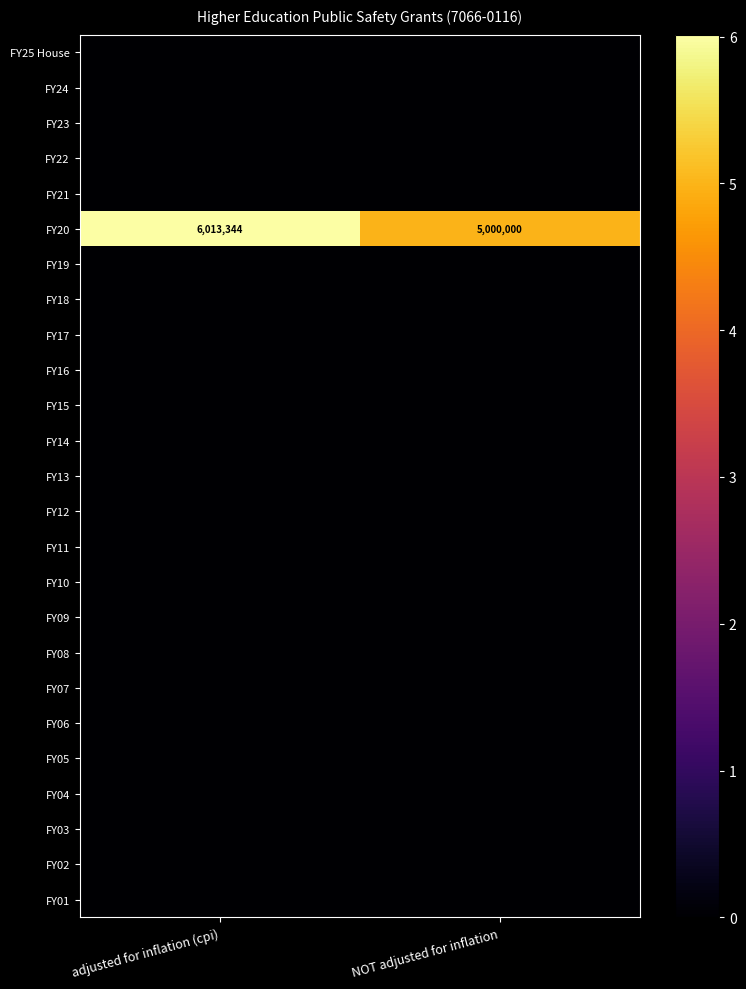

Which series has the largest total across all categories?

FY20